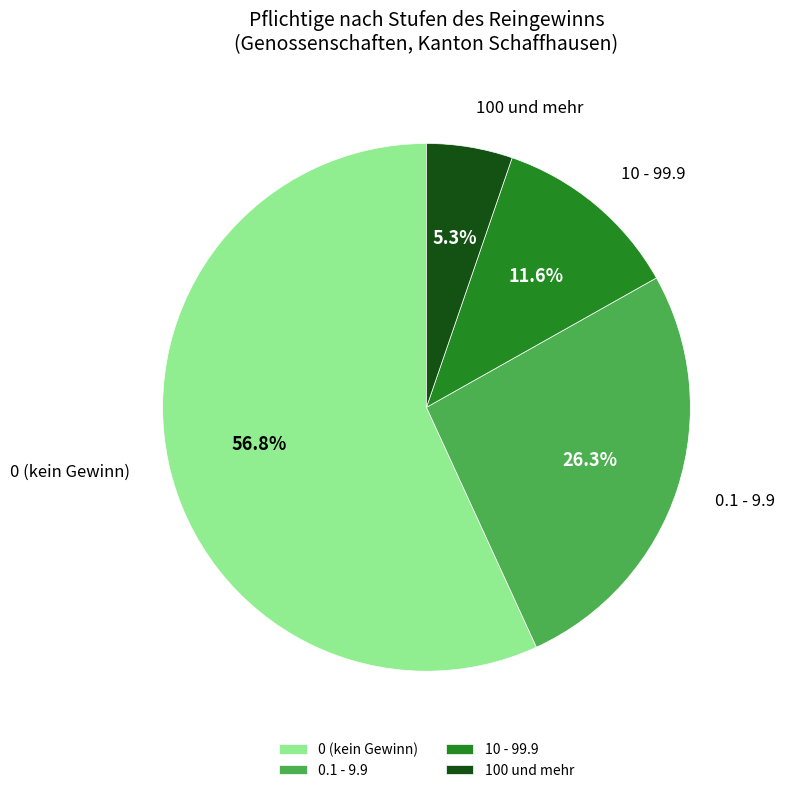

Which category accounts for the majority?

0 (kein Gewinn)